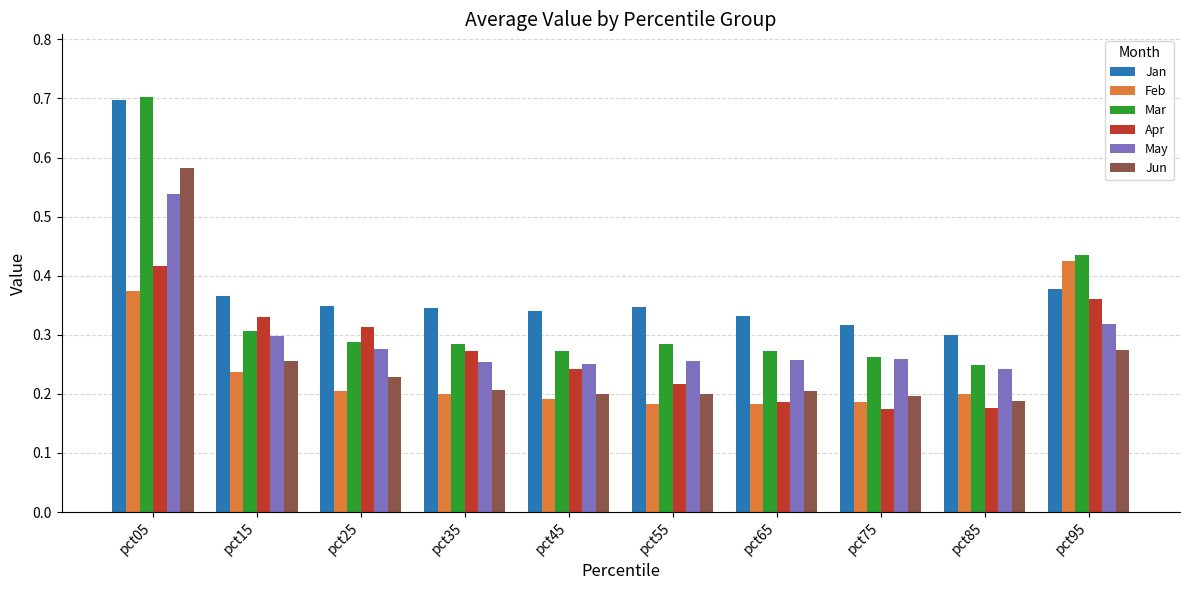

What is the sum of all Feb values?

2.4